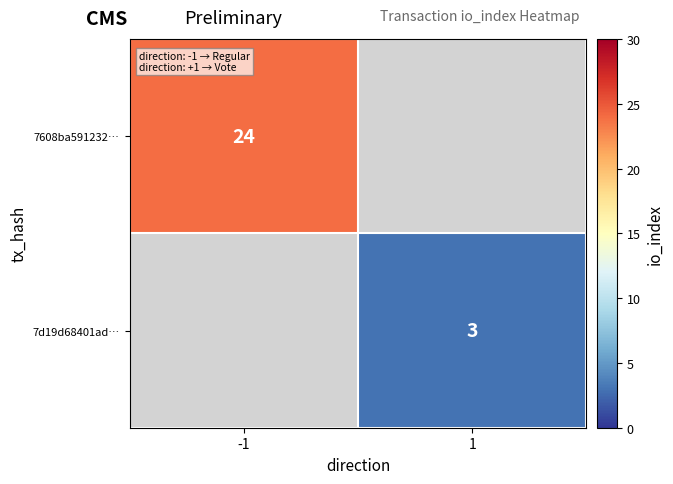

True or false: 7d19d68401ad… has a value of 3 at 1.

True